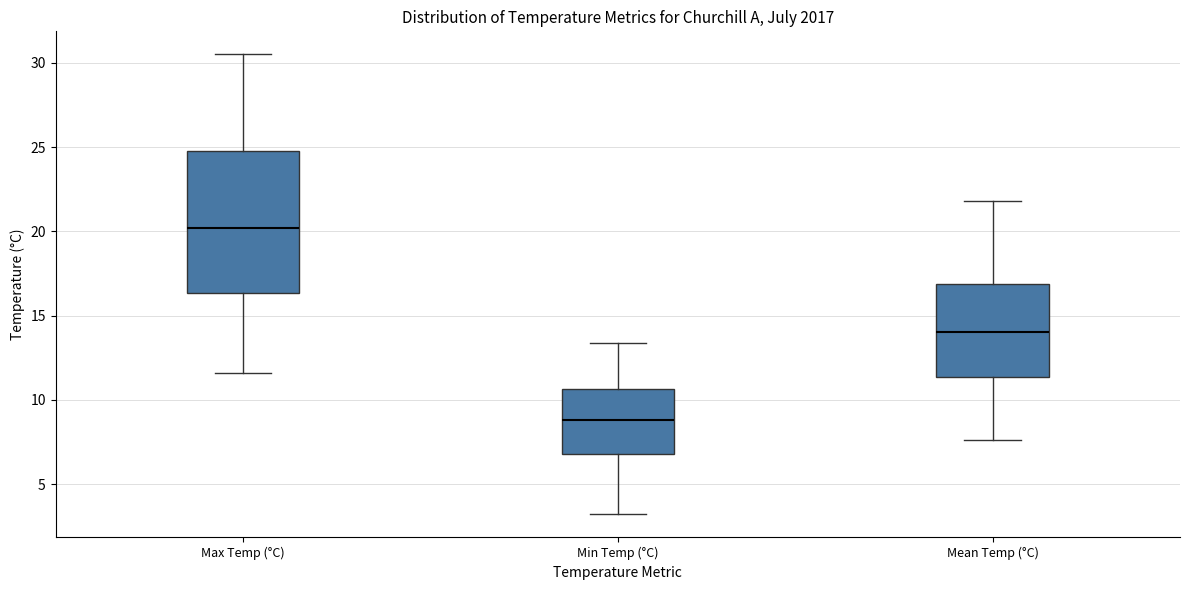

Reading left to right, read every box against the y-axis: the position of its median line, the range the box covers, and the ends of its whiskers. The values are not printed on the chart, so give them approximately, as read against the axis.

Max Temp (°C): median 20.0, box 16.5 to 25.0, whiskers 11.5 to 30.5
Min Temp (°C): median 9.0, box 7.0 to 10.5, whiskers 3.0 to 13.5
Mean Temp (°C): median 14.0, box 11.5 to 17.0, whiskers 7.5 to 22.0